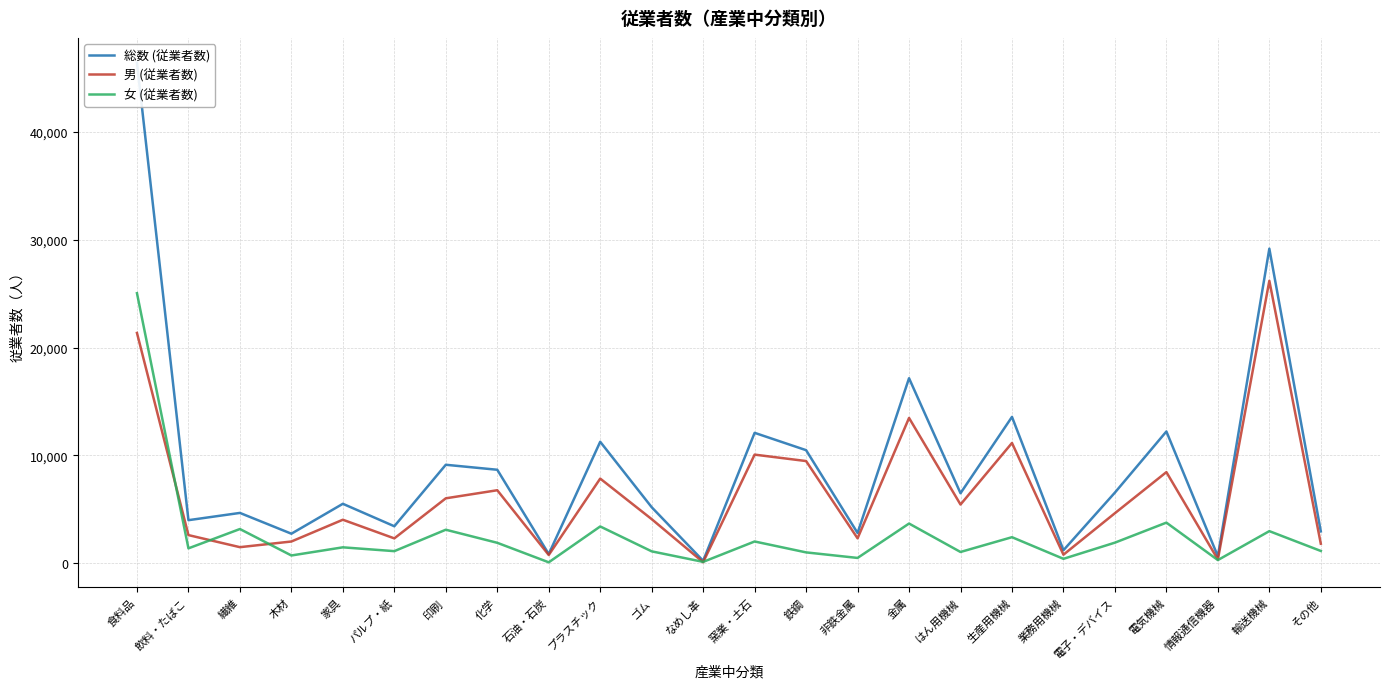

True or false: 女 (従業者数) and 男 (従業者数) cross at least once.

True